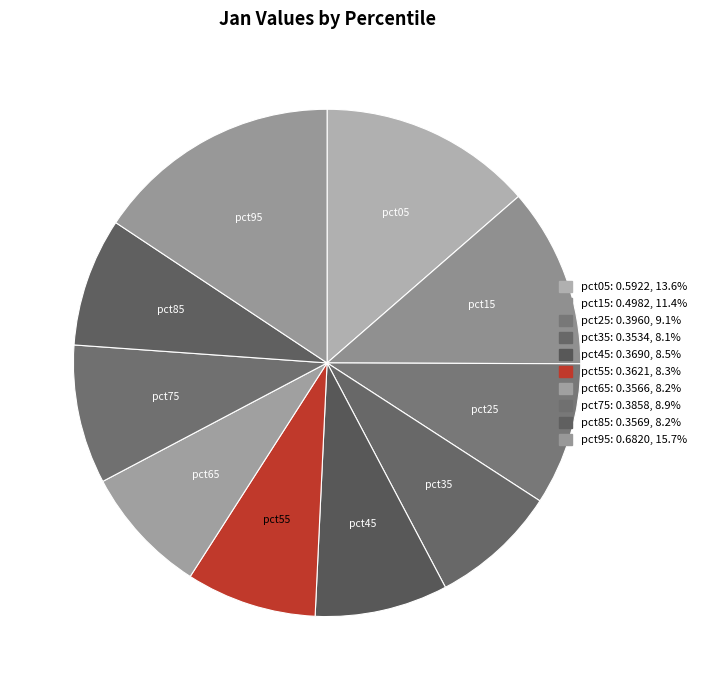

How many segments does this pie chart have?

10